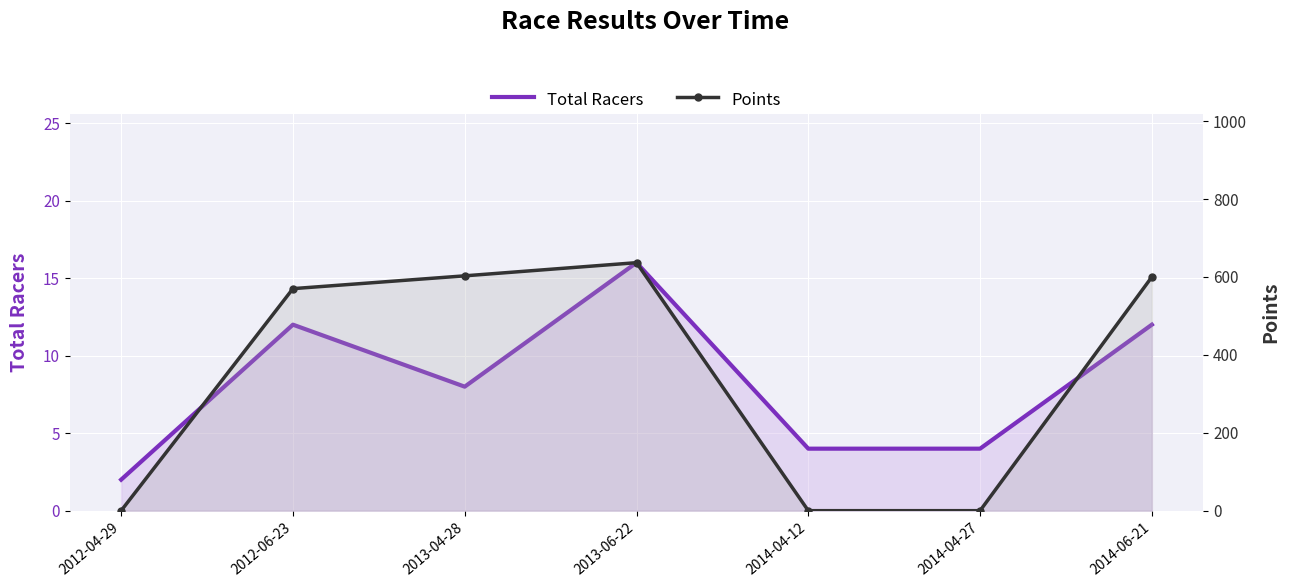

What is the sum of all Total Racers values?

58.0